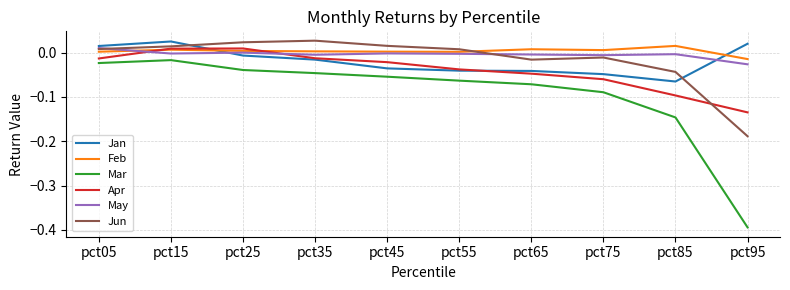

Between pct55 and pct95, which series saw the biggest shift?

Mar